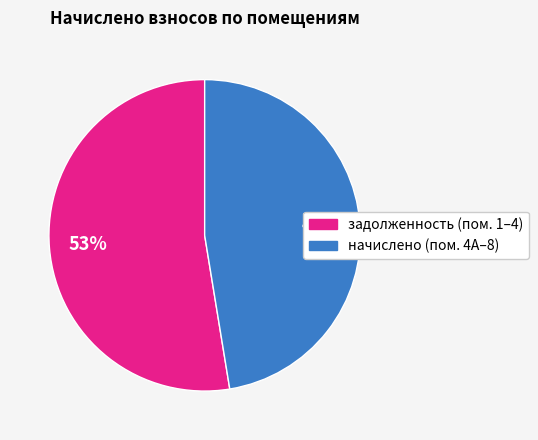

To the nearest percent, what is the average slice percentage?

50%